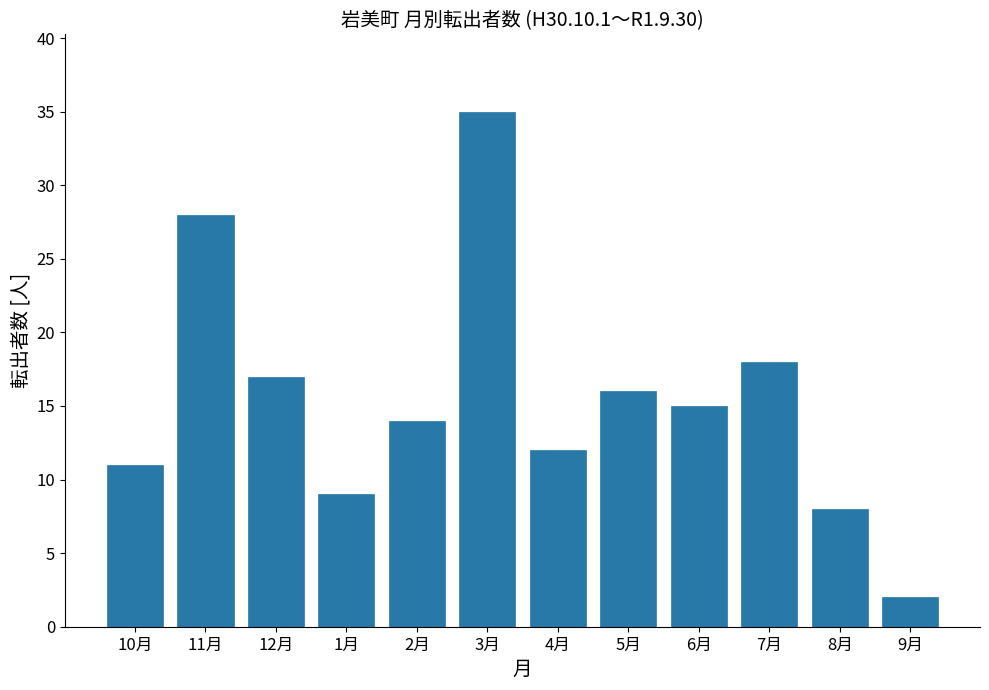

Reading left to right, transcribe all the data shown in this chart.

11	28	17	9	14	35	12	16	15	18	8	2